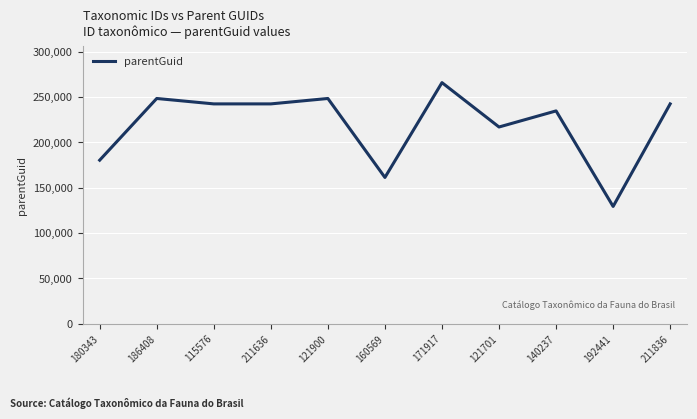

Count the number of data series in this chart.

1